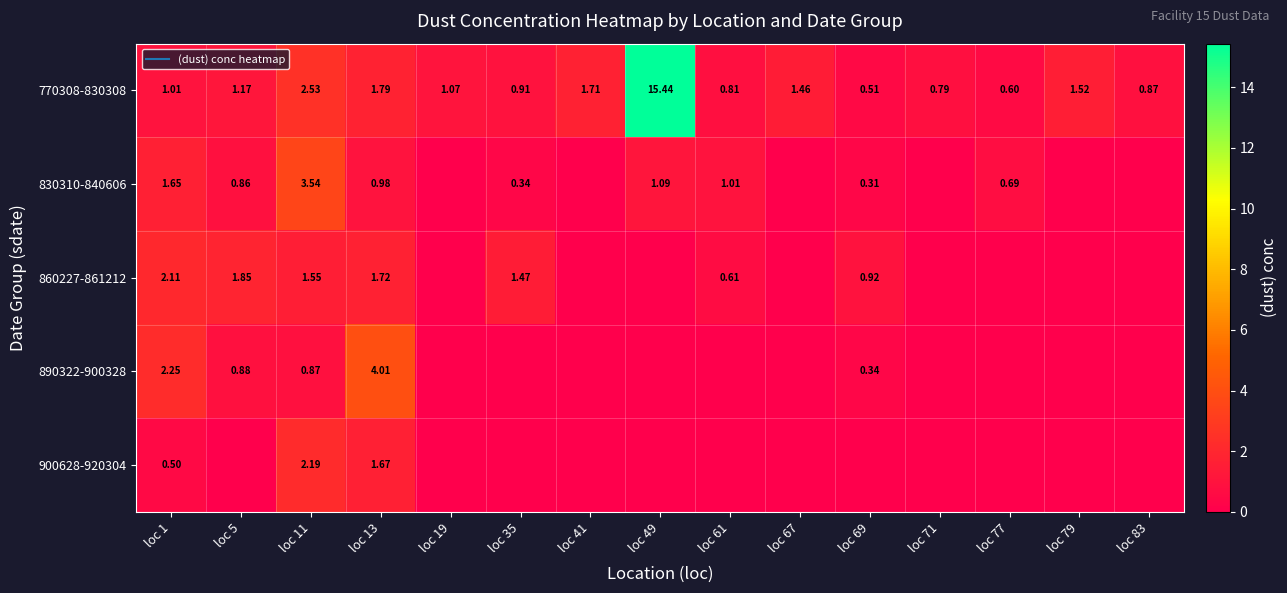

Which has a higher value, loc 71 or loc 19?

loc 19